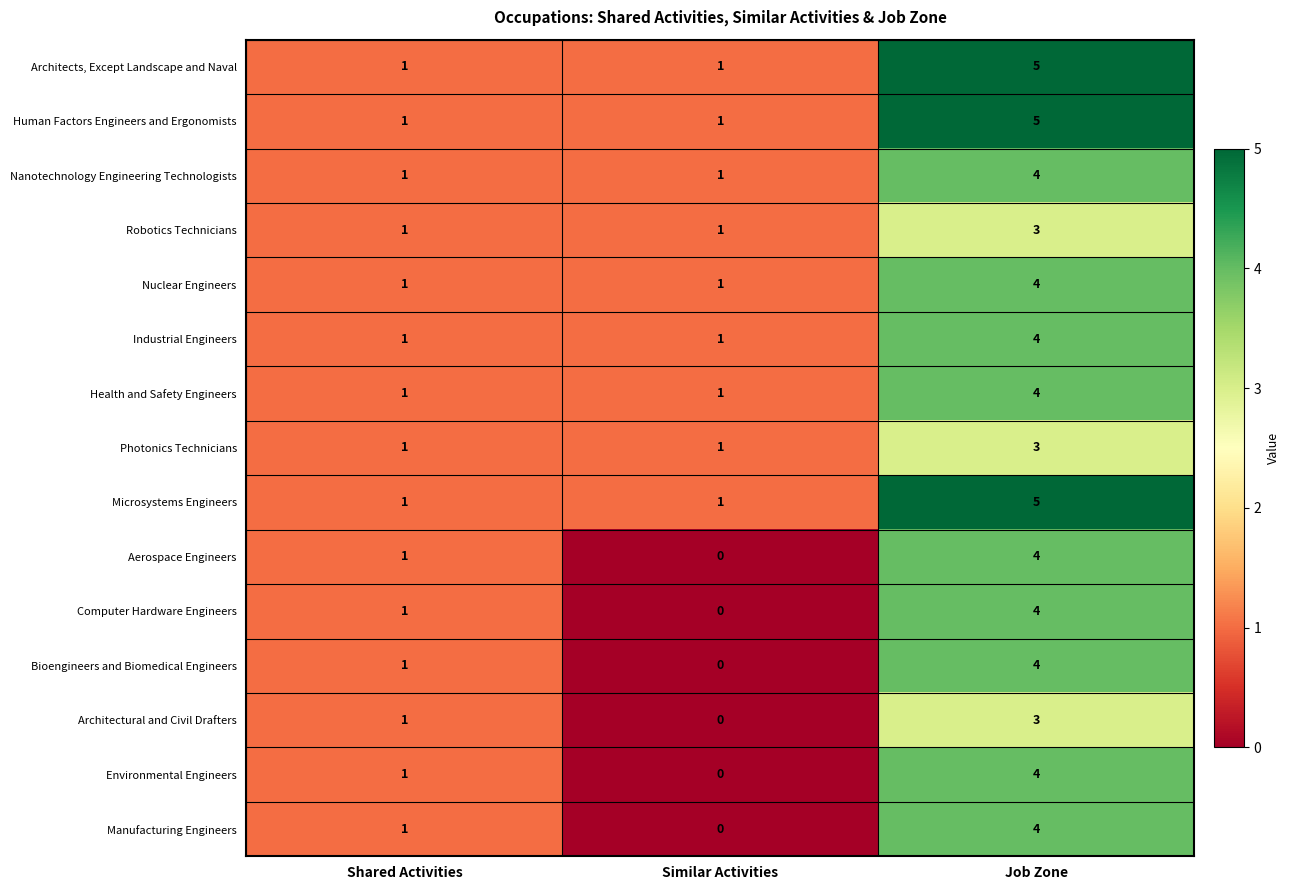

What is the total value across all series at Shared Activities?

15